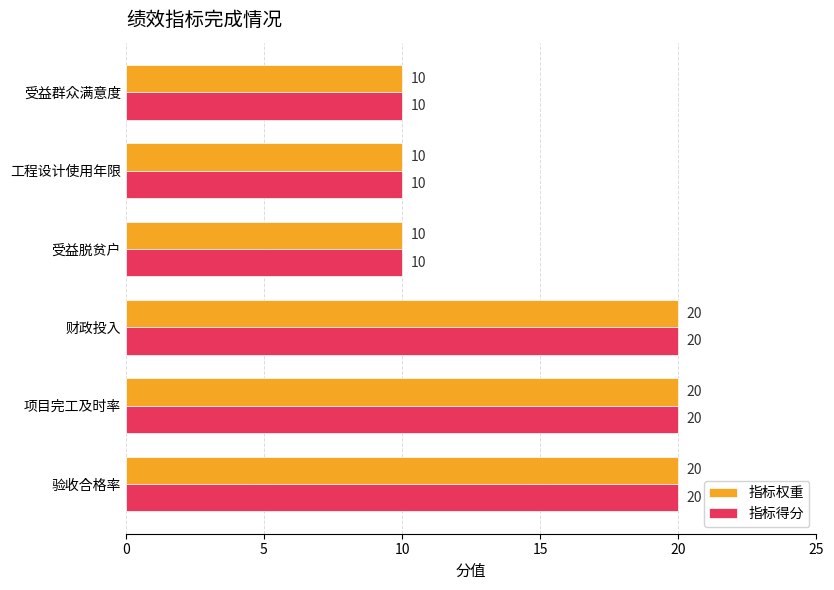

What is the total value across all series at 工程设计使用年限?

20